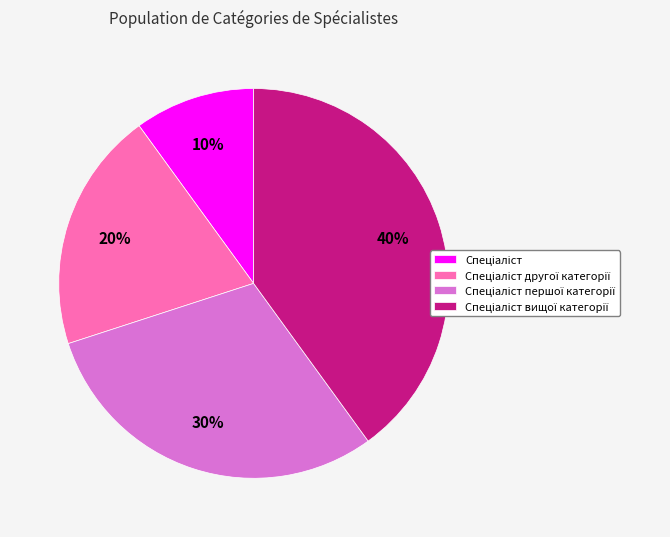

To the nearest percent, what is the difference between the largest and smallest slice percentages?

30%